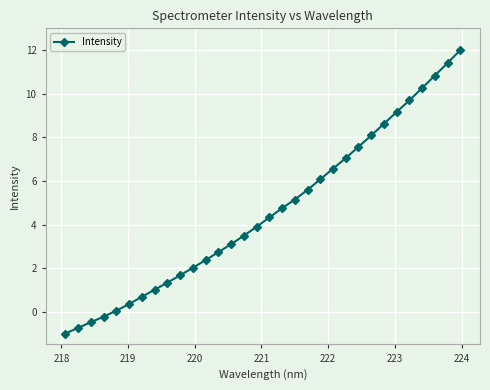

What is the maximum value shown in the chart?

12.0